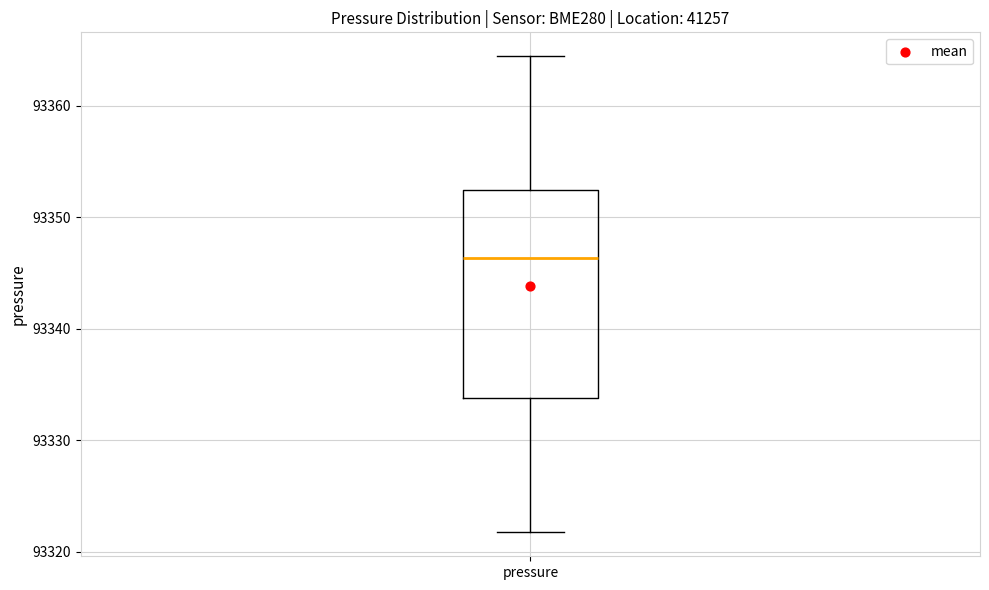

Read this box plot against the y-axis: the position of the median line, the range covered by the box, and the ends of both whiskers. The values are not printed on the chart, so give them approximately, as read against the axis.

median 93346, box 93334 to 93352, whiskers 93322 to 93364